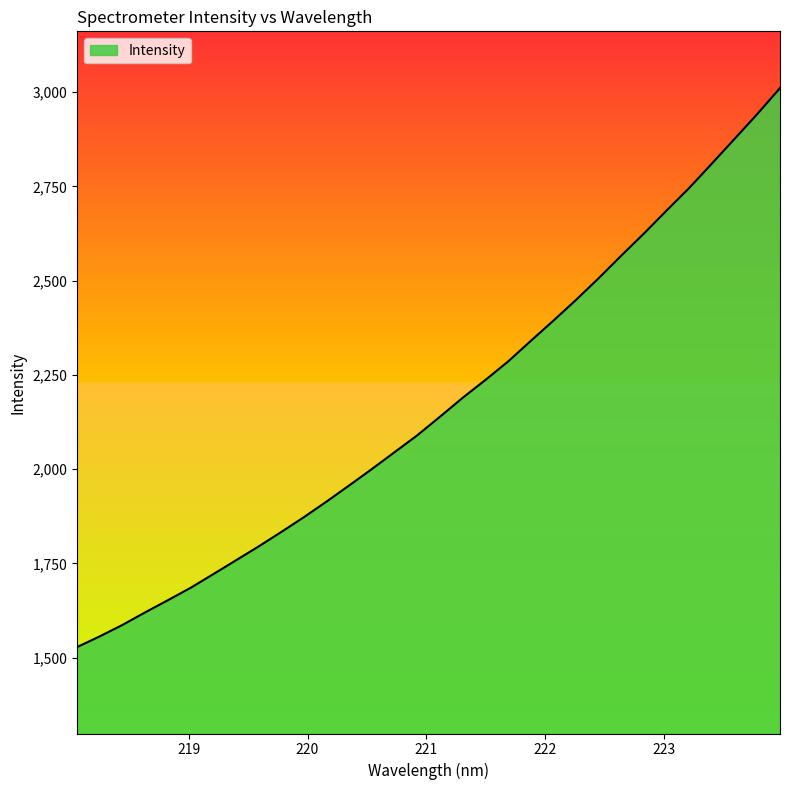

What is the difference between the maximum and minimum values?

1482.4